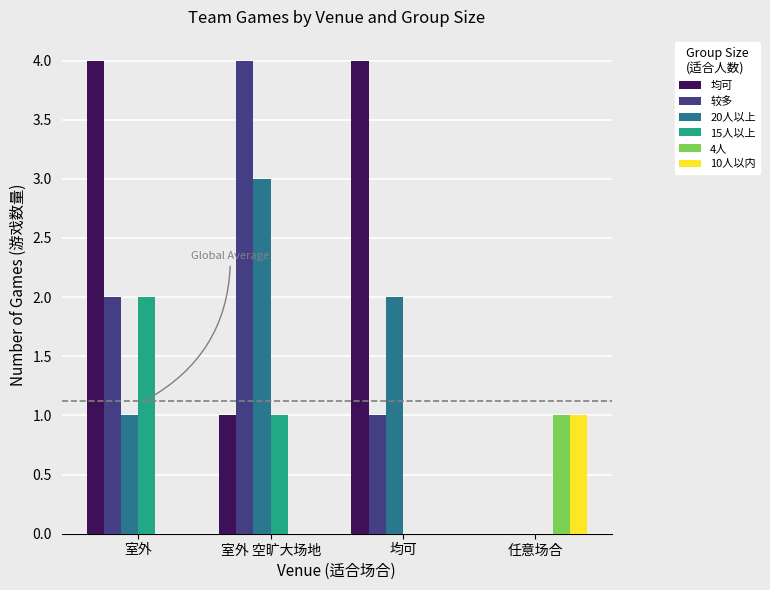

Reading left to right, extract all data points from this chart.

均可: 4	1	4	0
较多: 2	4	1	0
20人以上: 1	3	2	0
15人以上: 2	1	0	0
4人: 0	0	0	1
10人以内: 0	0	0	1